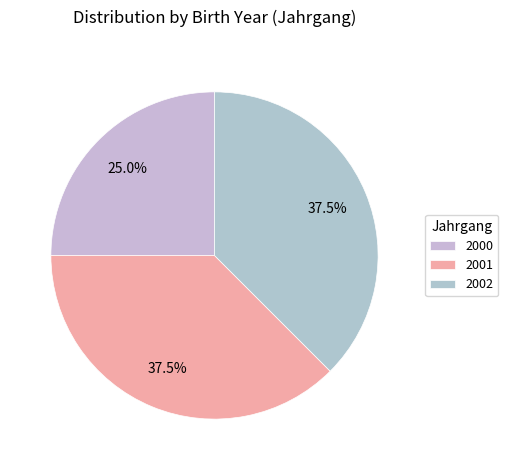

How many segments does this pie chart have?

3